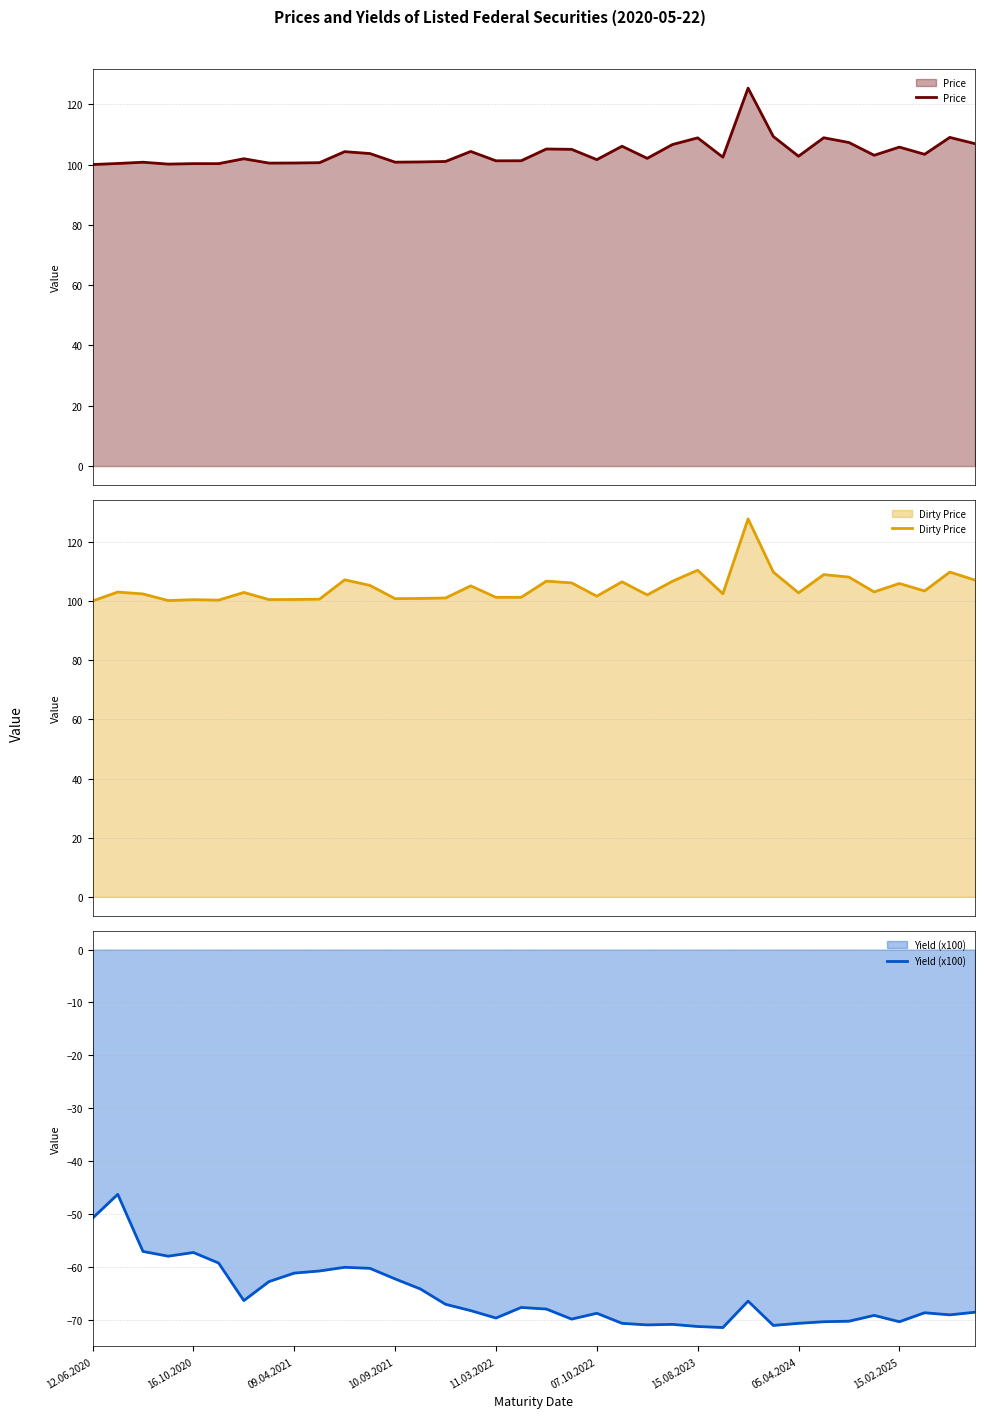

What is the minimum value for Price?

100.0